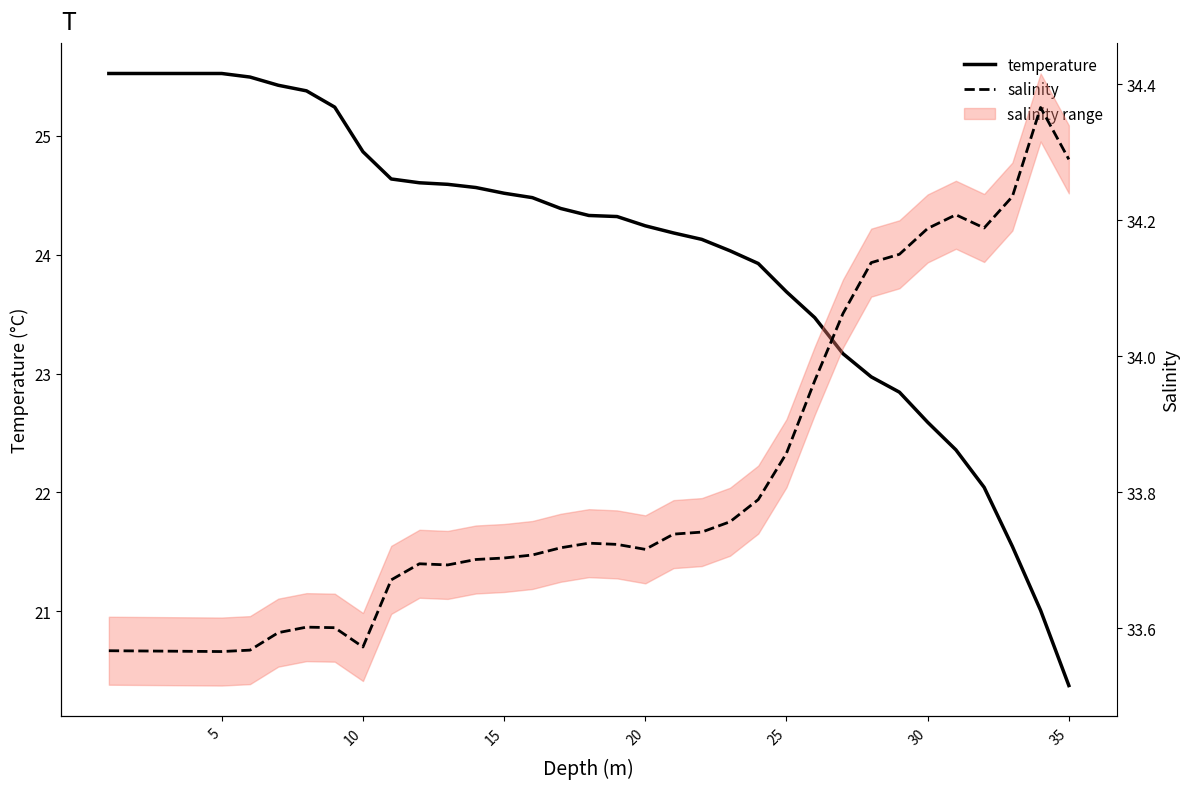

How many data points in temperature are above 24?

23